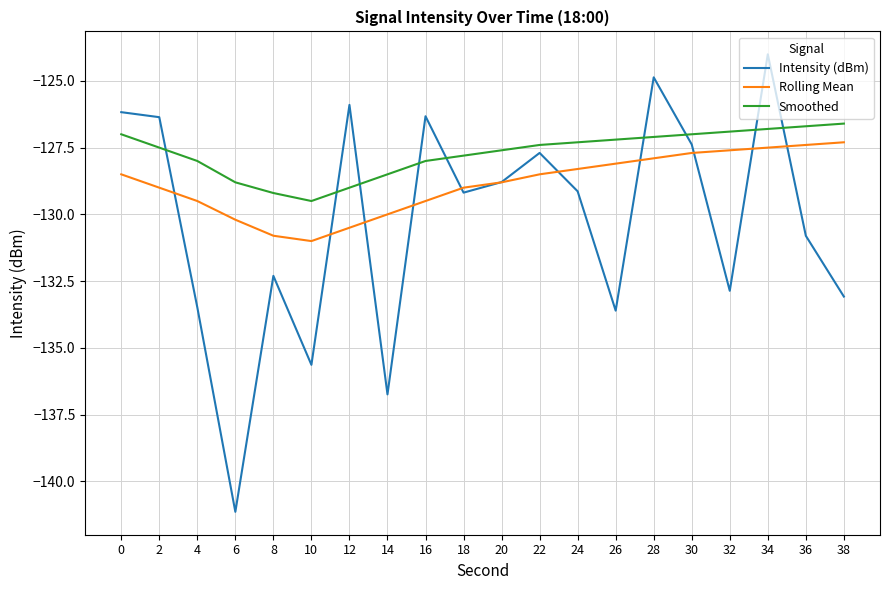

Does the chart display data point markers on the line(s)?

No